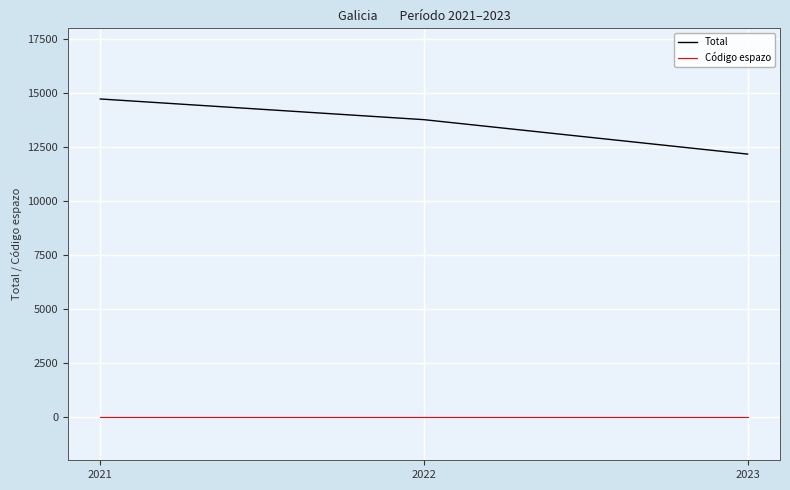

At which category does the chart reach its peak across all series?

2021